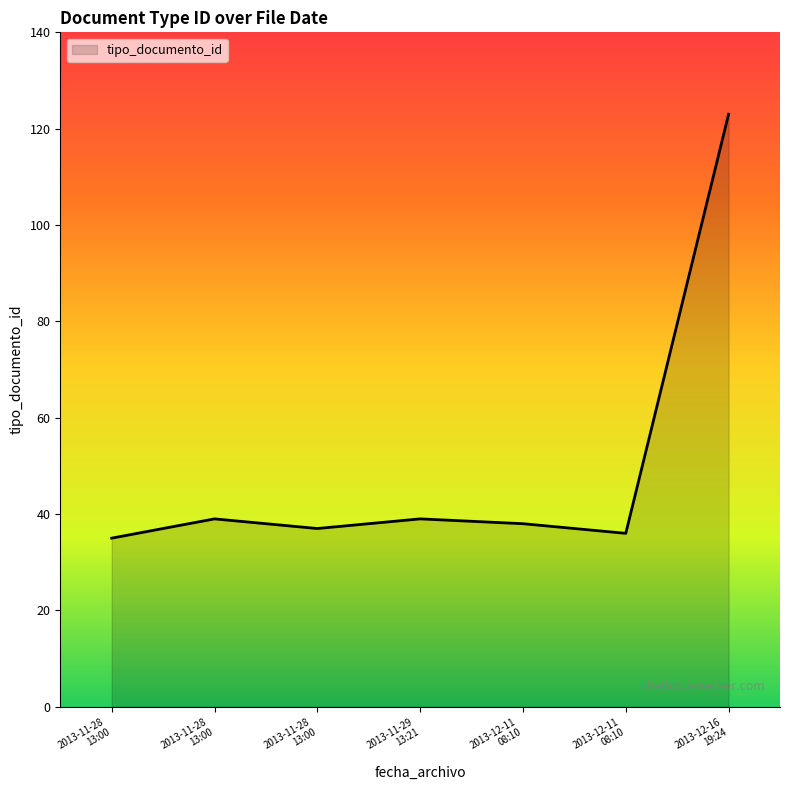

What is the difference between the maximum and minimum values?

88